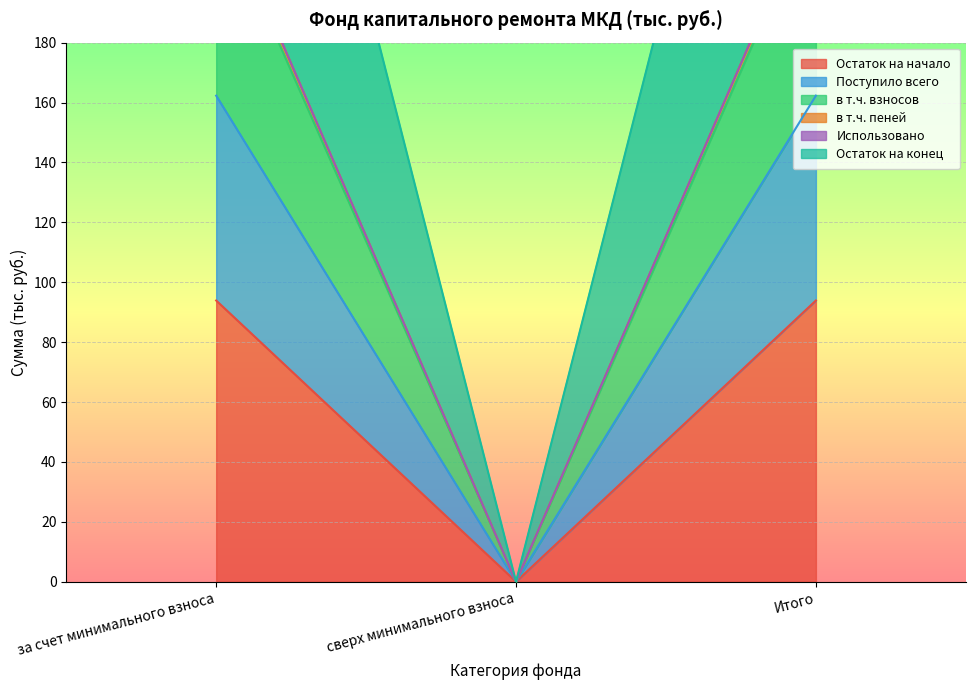

True or false: Остаток на начало has a value of 0.0 at сверх минимального взноса.

True